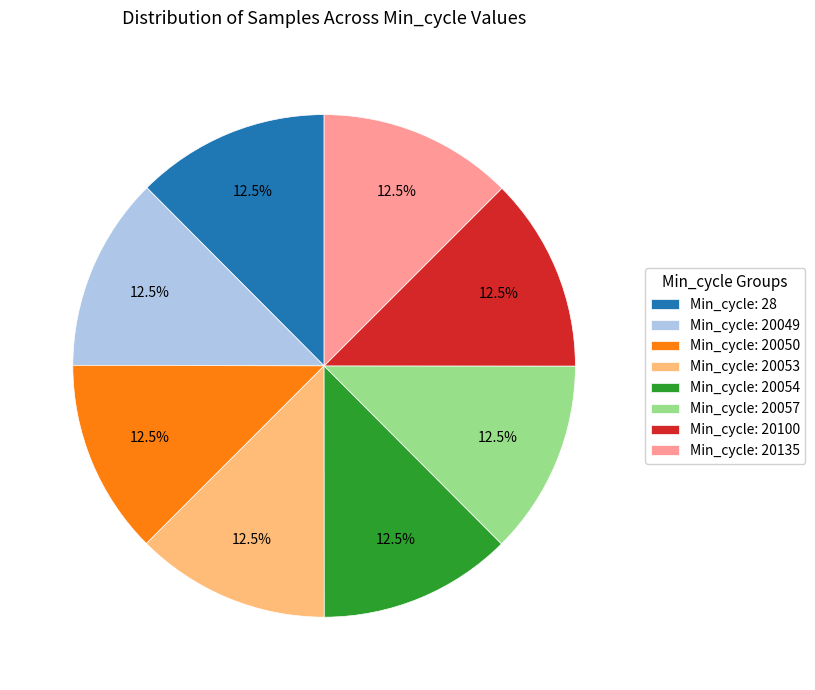

What is the ratio of the value at Min_cycle: 20057 to the value at Min_cycle: 20050?

1.0